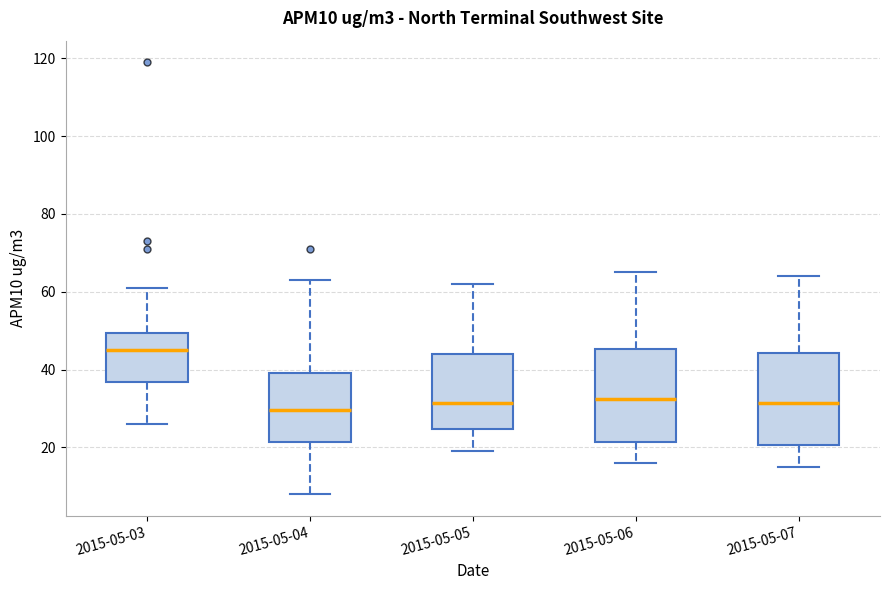

Which box's median line is the lowest?

2015-05-04